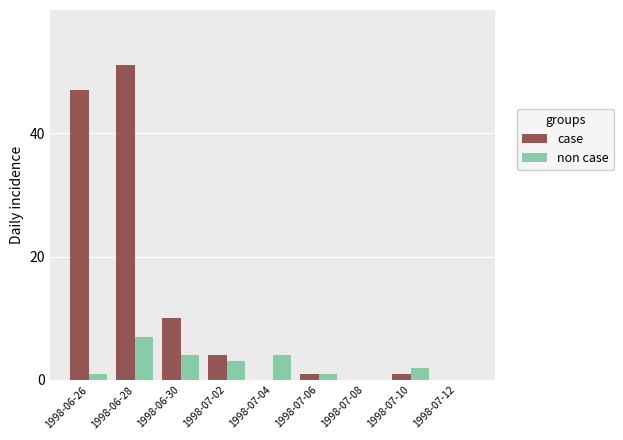

At which label is non case closest to 3?

1998-07-02